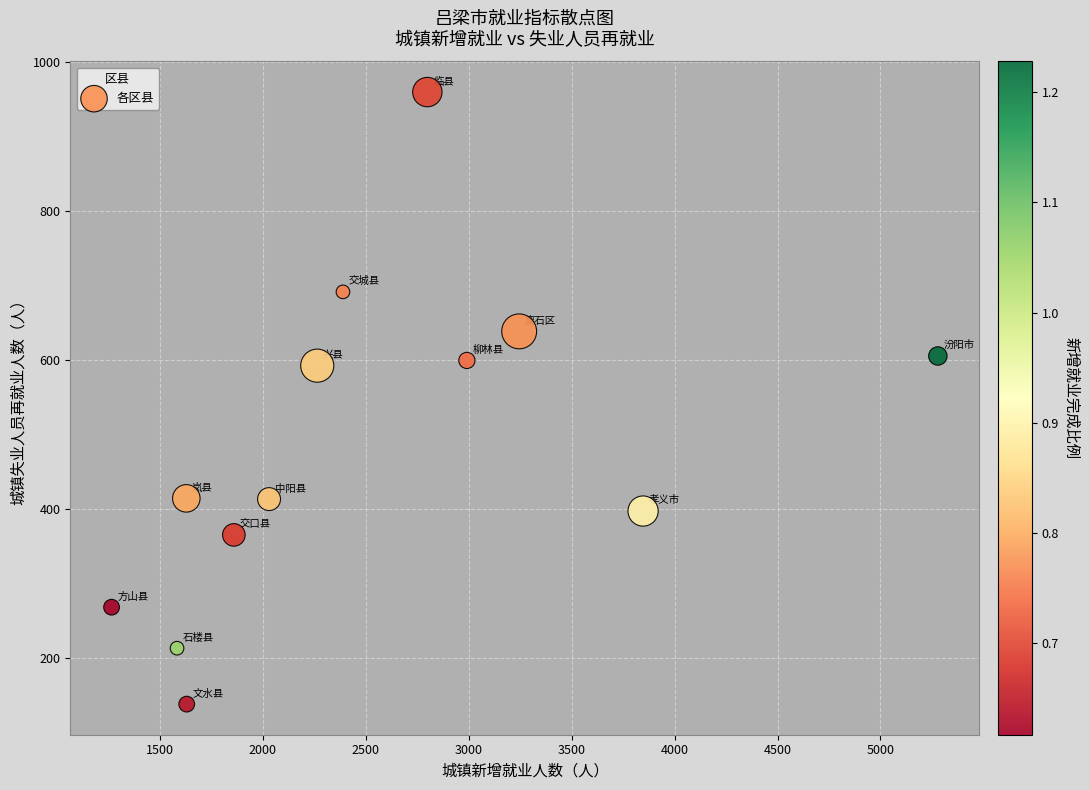

What is the range of X values (max minus min)?

4014